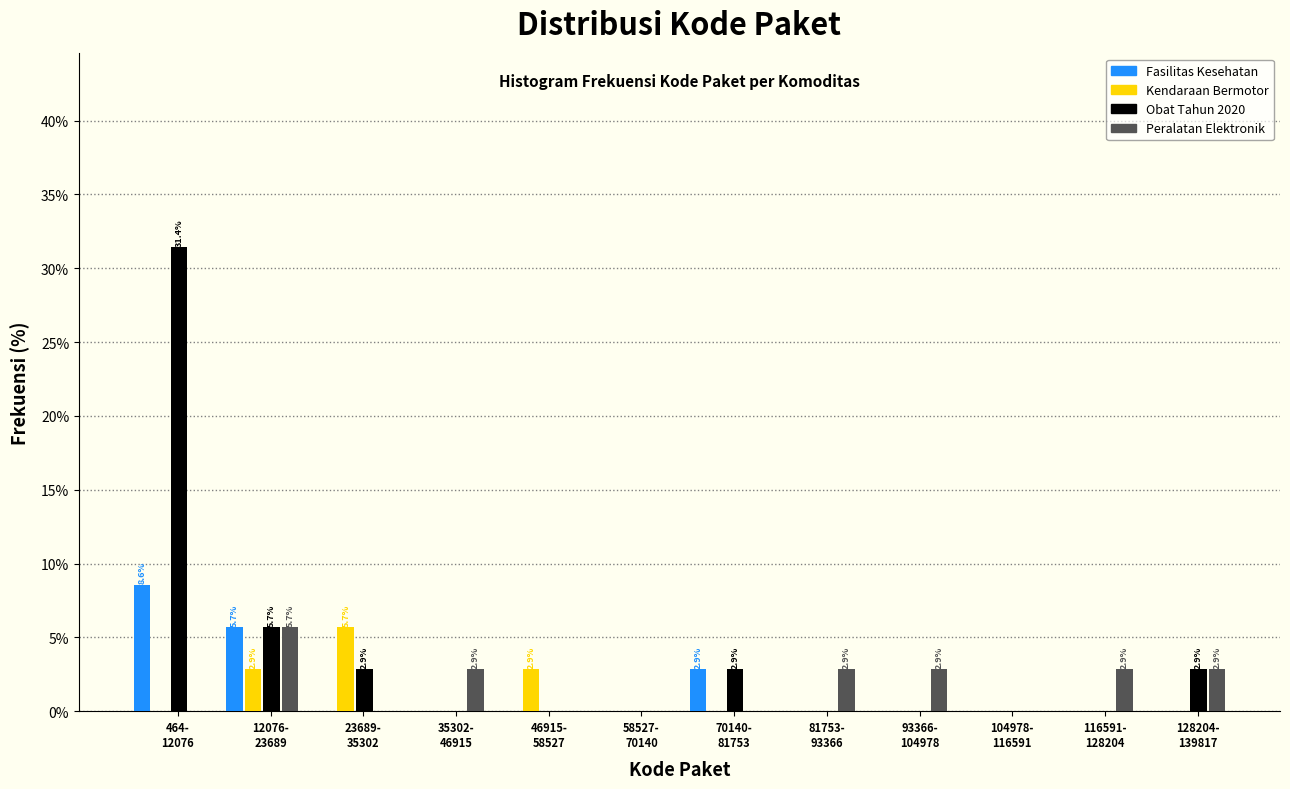

Which series has the largest total across all categories?

Obat Tahun 2020